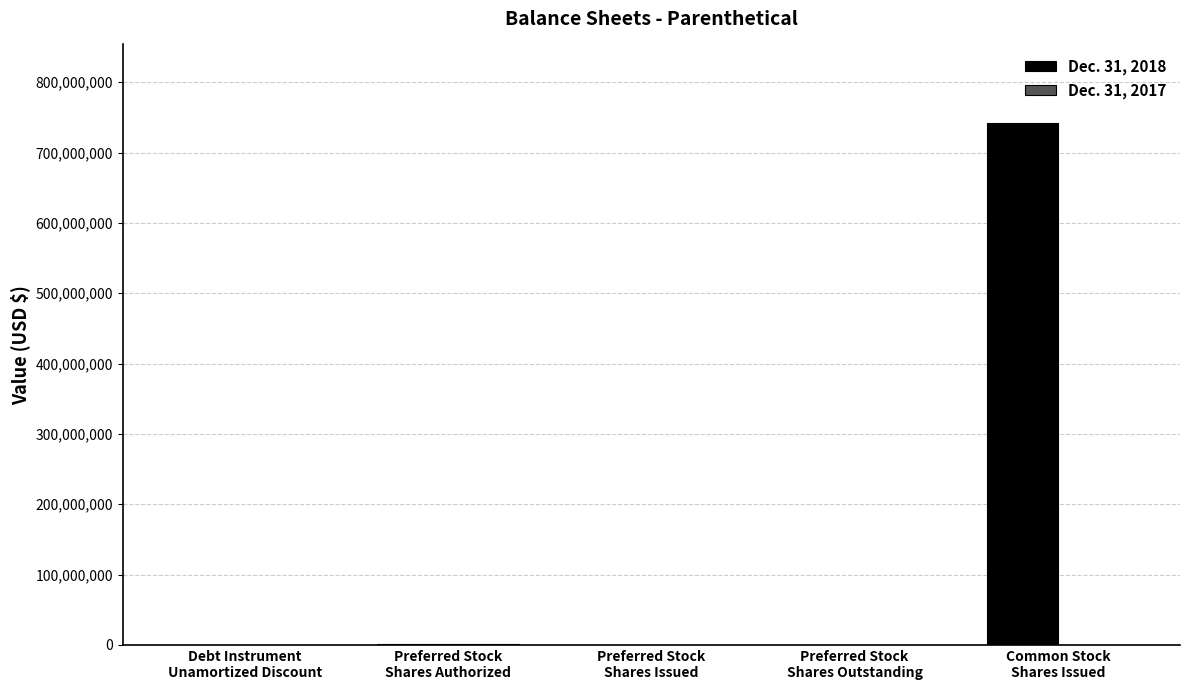

Does the chart contain stacked bars?

No